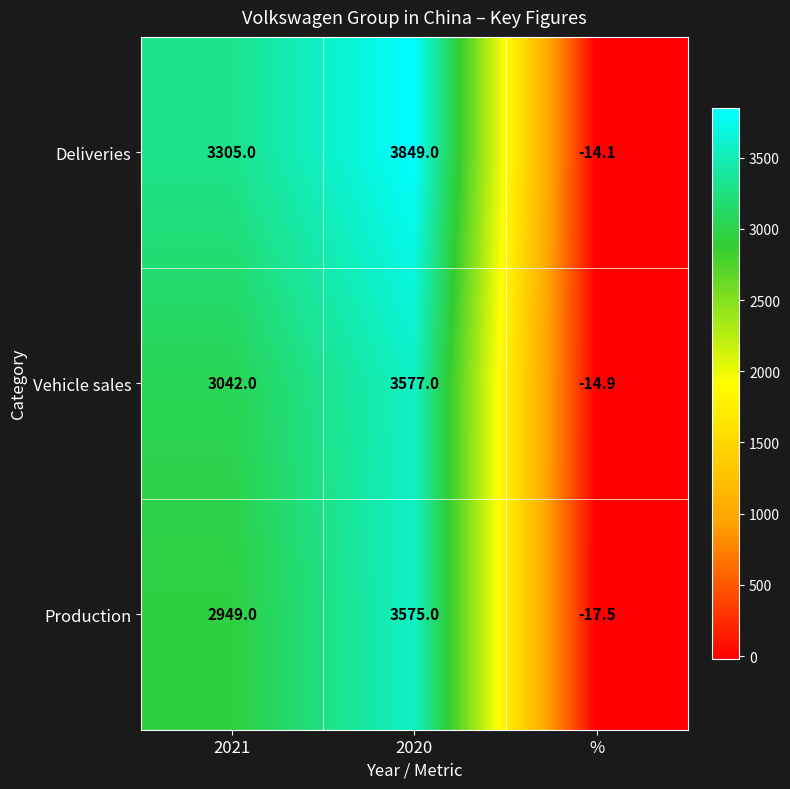

Which series has the widest spread of values?

Deliveries